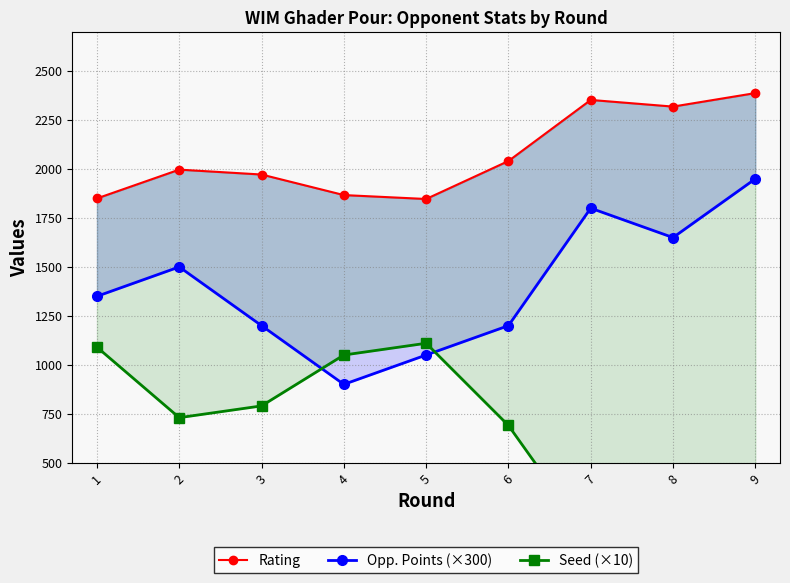

What is the difference between the maximum and minimum values in the Opp. Points (×300) series?

1050